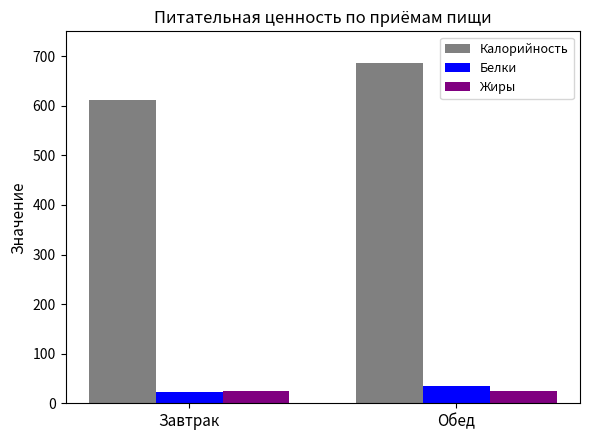

What position from the right is Завтрак?

2